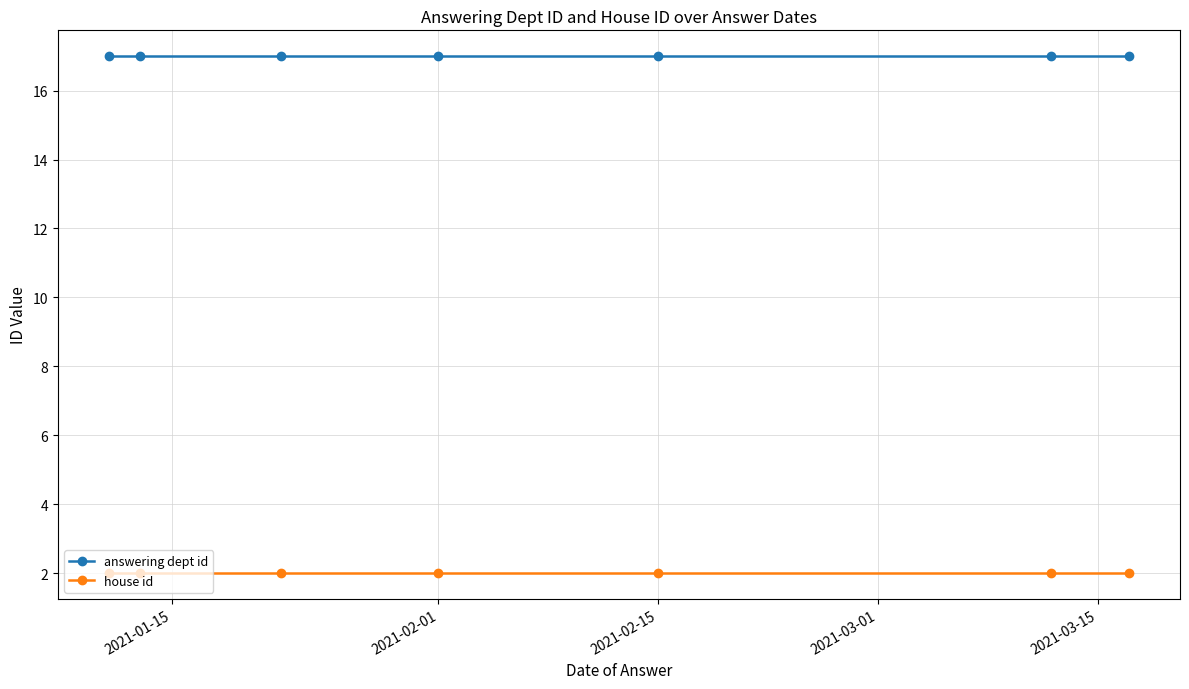

What is the average value of the answering dept id series?

17